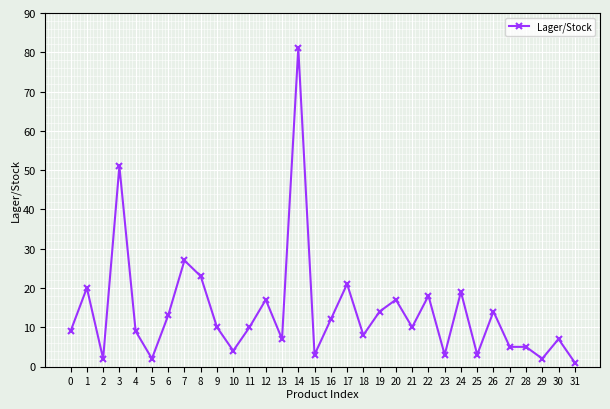

What is the value of the 26th point from the left?

3